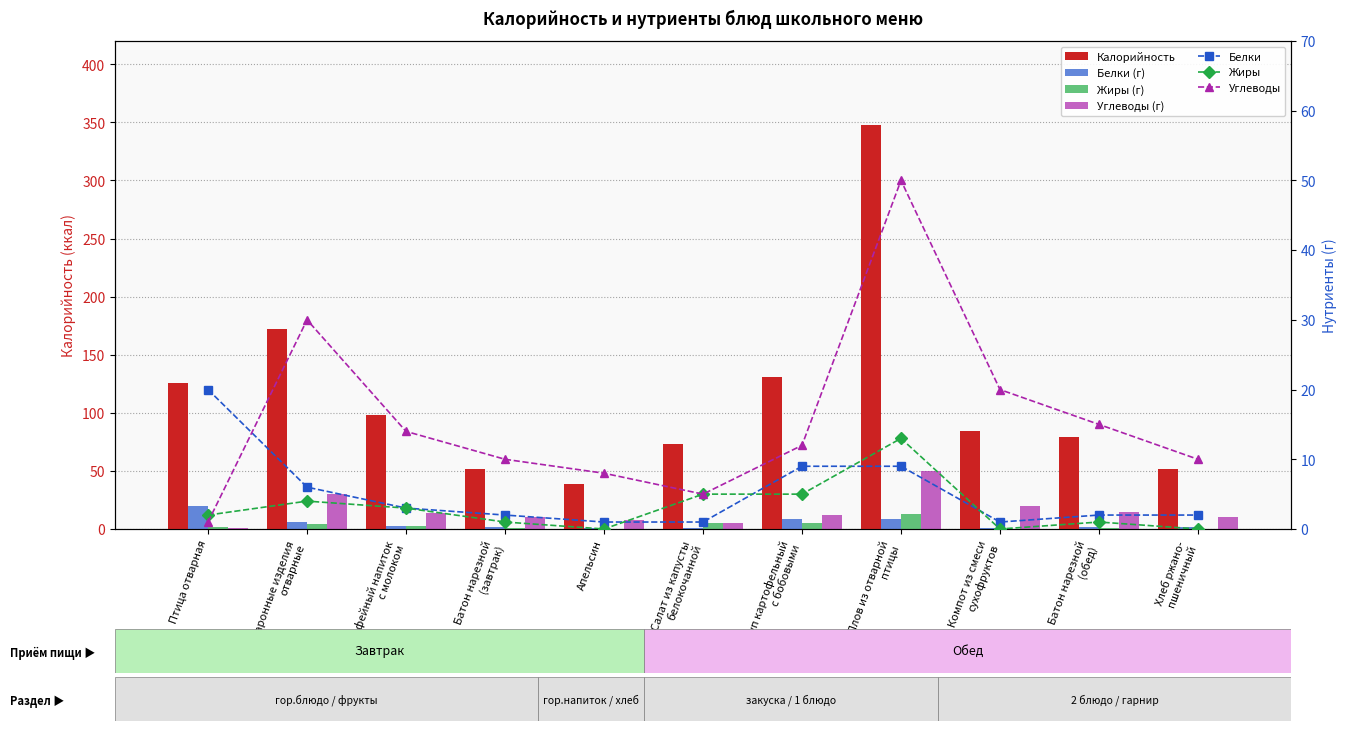

Where is Жиры nearest to the value 6?

Салат из капусты
белокочанной